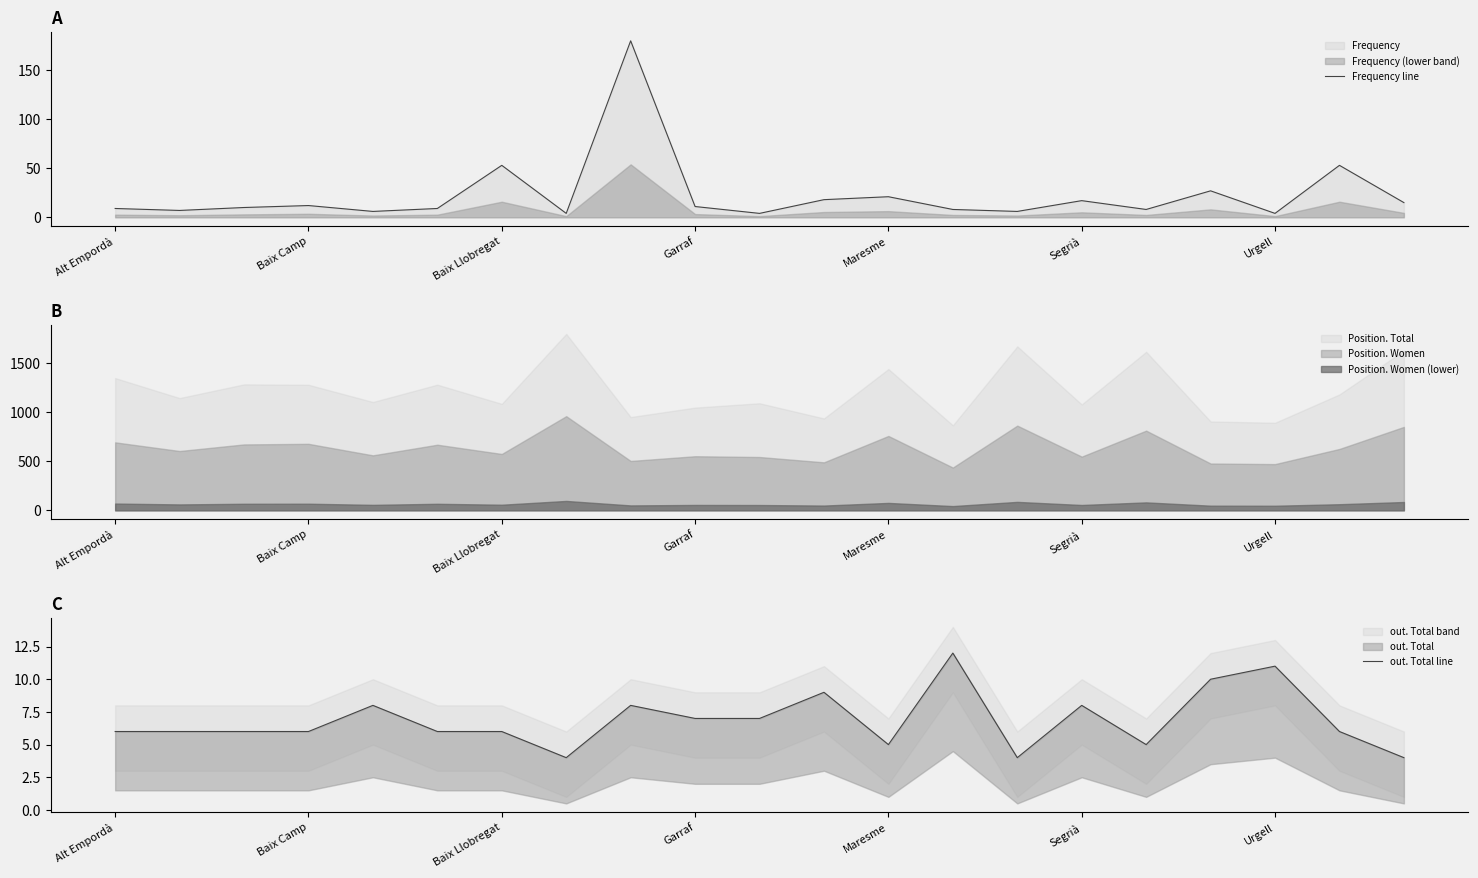

What is the highest value of the Frequency line series?

180